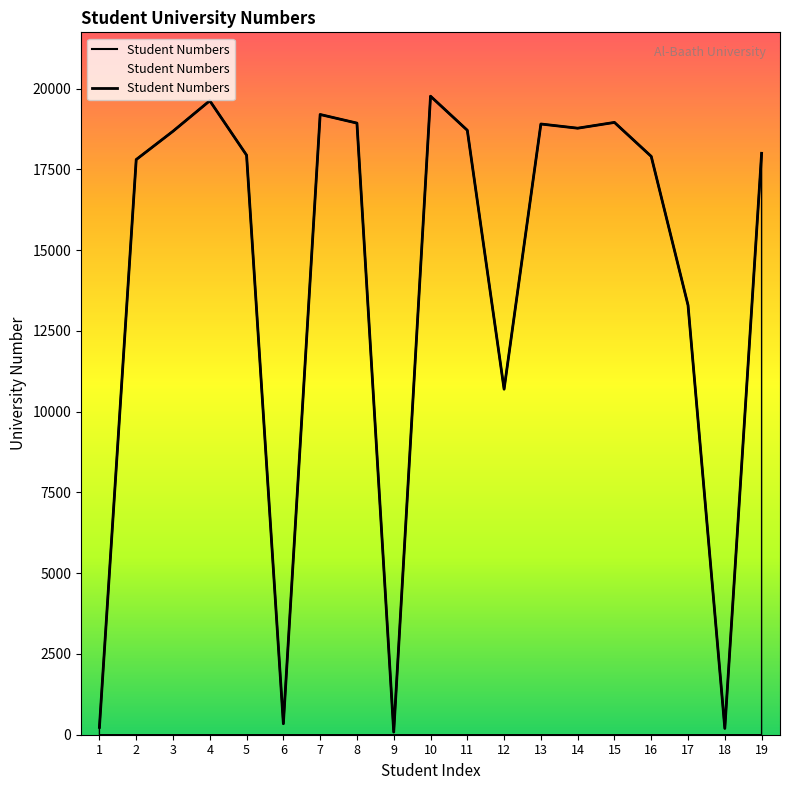

Reading left to right, transcribe all the data shown in this chart.

1=228	2=17805	3=18682	4=19626	5=17941	6=341	7=19200	8=18934	9=82	10=19767	11=18712	12=10697	13=18906	14=18776	15=18955	16=17903	17=13296	18=196	19=17999